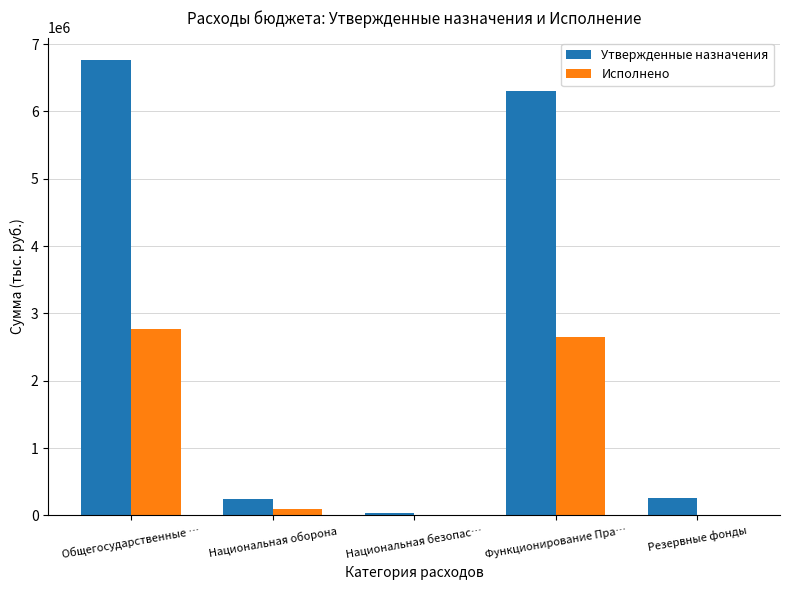

At which category is the sum across all series the highest?

Общегосударственные …